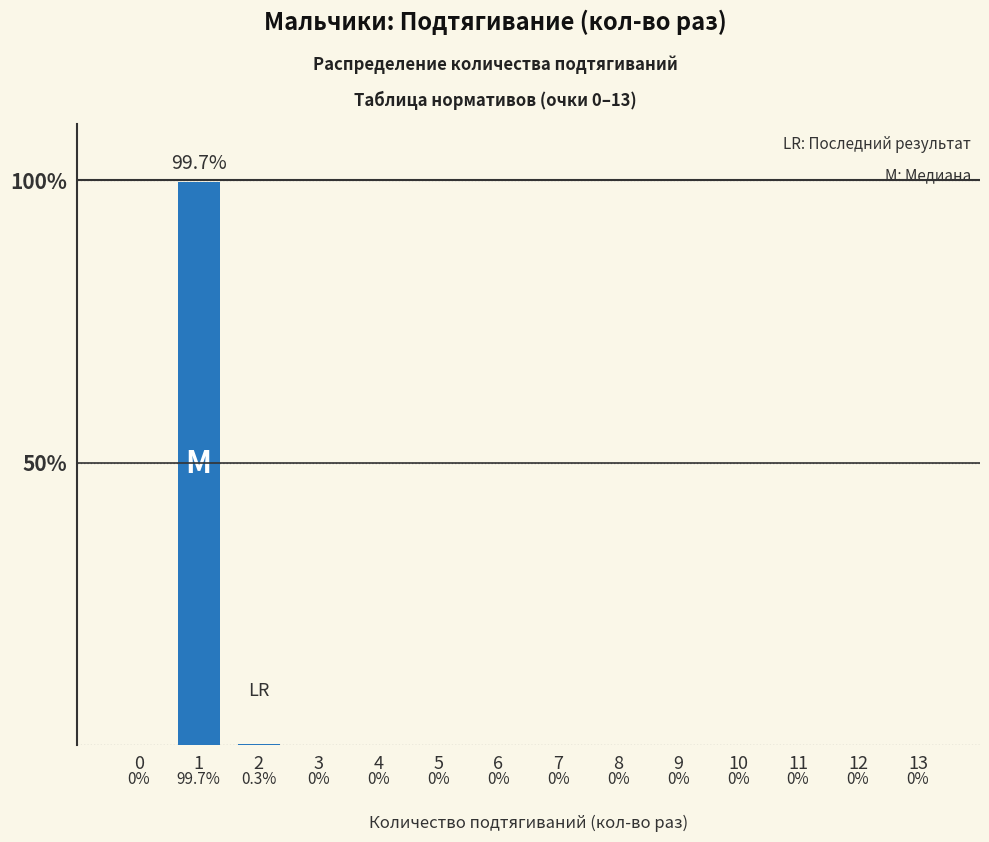

Is it true that the value at 5 is 0.0?

True